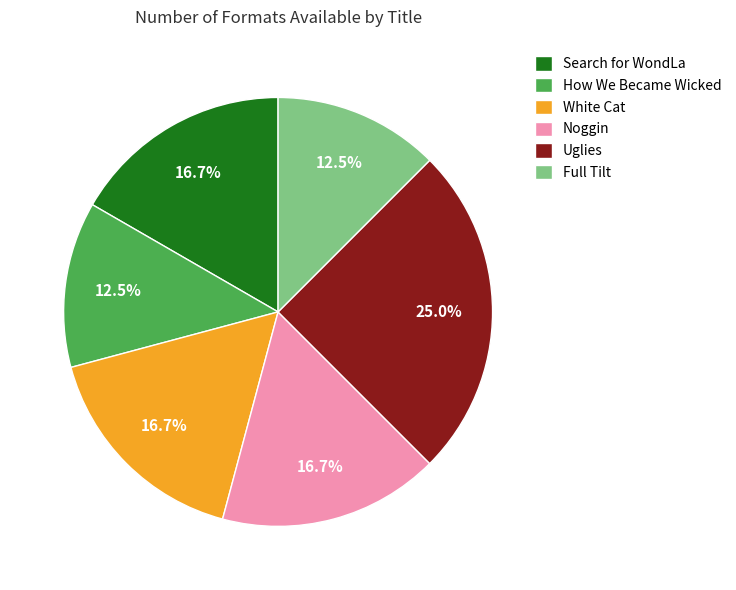

Does any single category account for the majority?

No